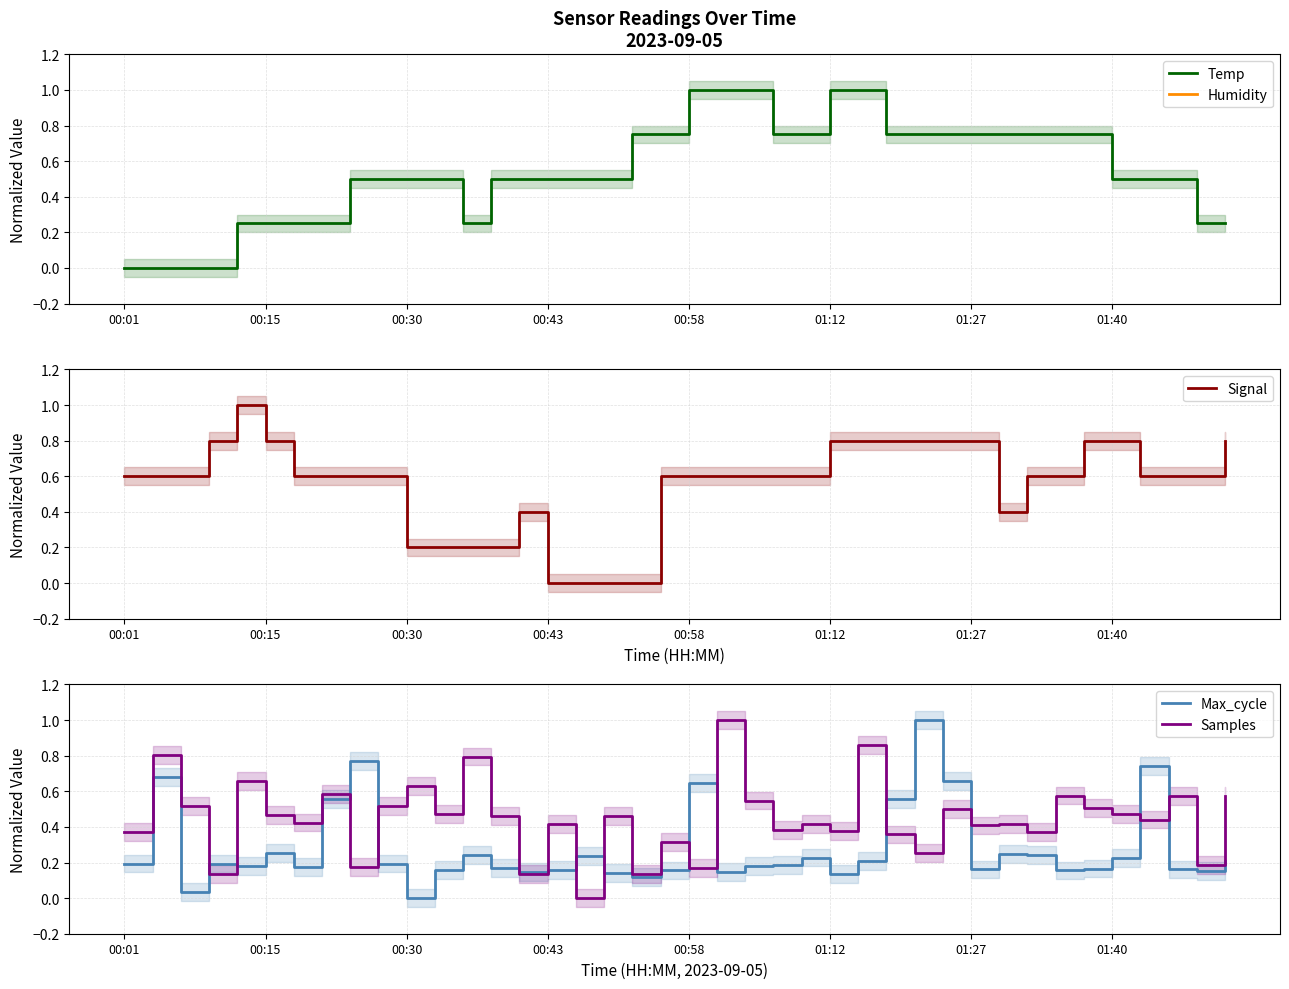

The value of Max_cycle at 8 is 1.1. True or false?

False